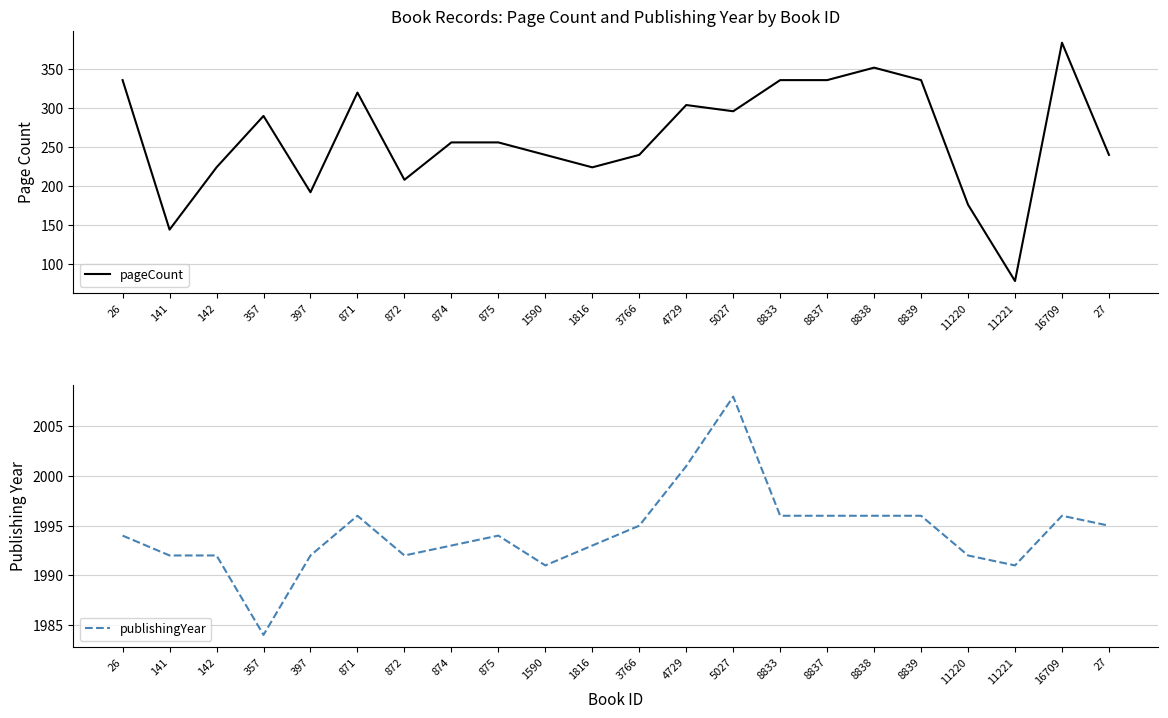

What is the maximum value shown in the chart?

2008